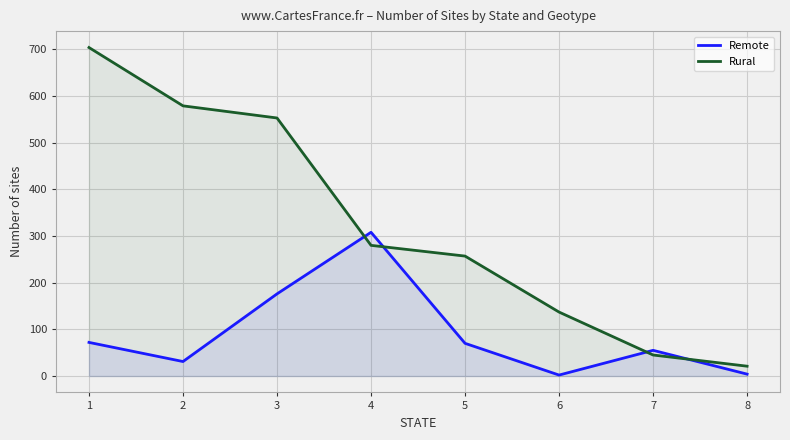

At 8, list the series in order from smallest to largest.

Remote, Rural